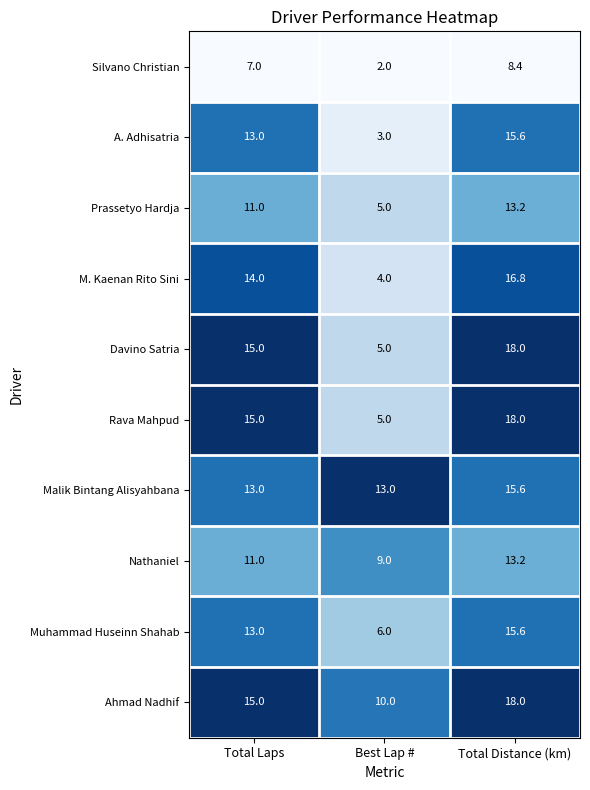

Count the number of categories in the chart.

3